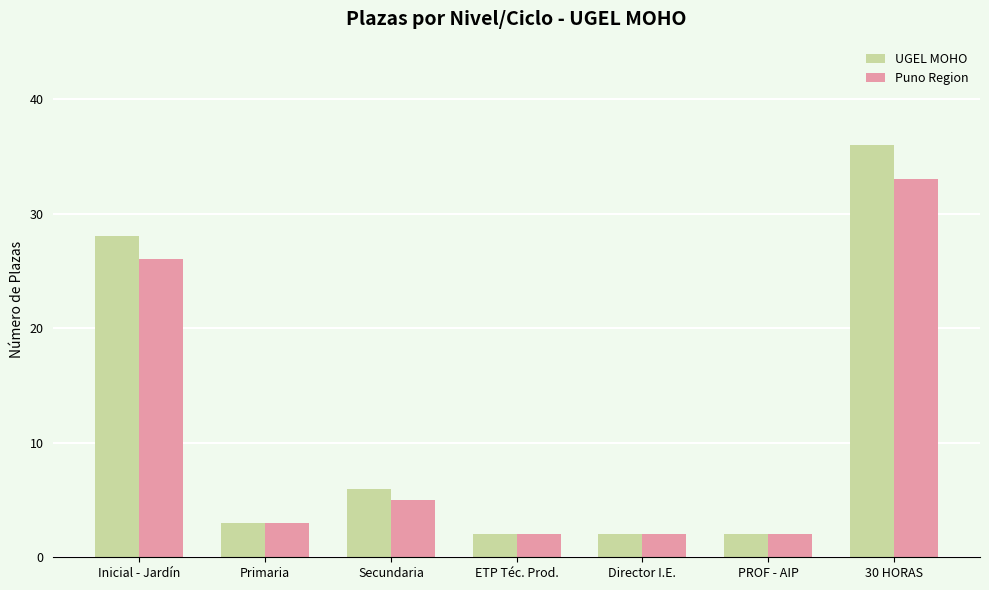

Reading left to right, transcribe all the data shown in this chart.

UGEL MOHO: 28	3	6	2	2	2	36
Puno Region: 26	3	5	2	2	2	33